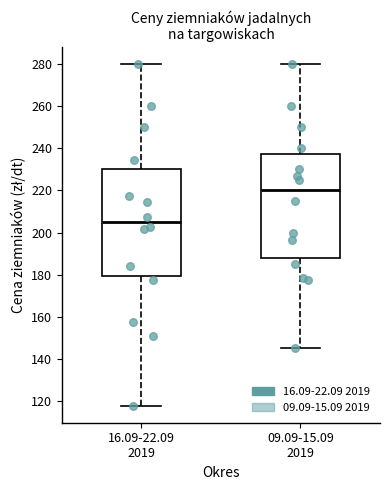

Which box's median line is the highest?

09.09-15.09 2019